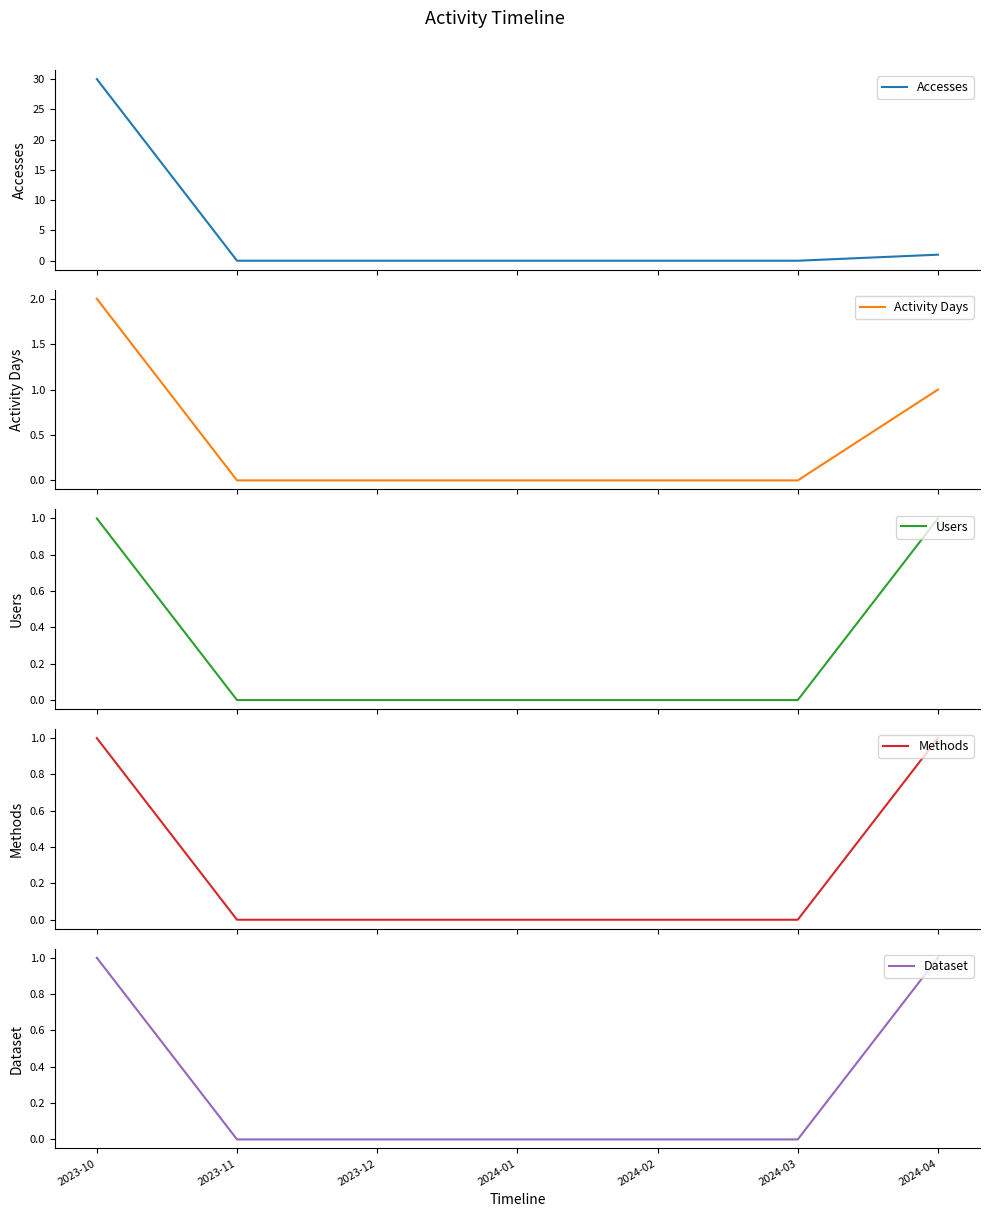

True or false: Dataset and Methods cross at least once.

False